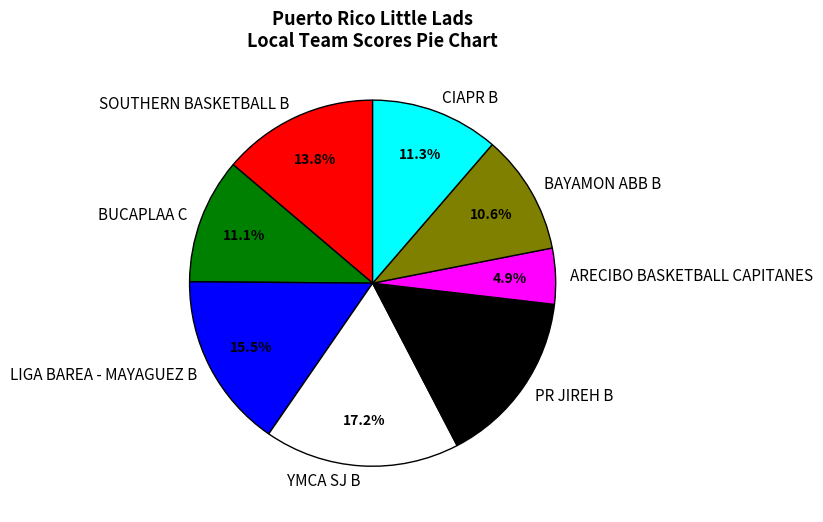

Count the number of slices in the pie.

8